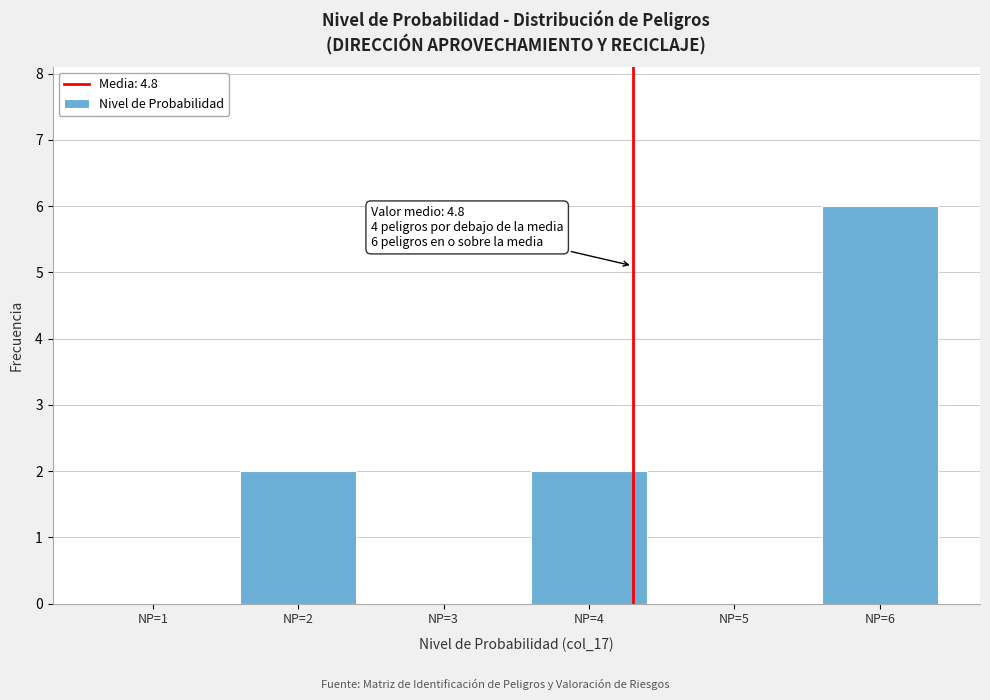

Reading left to right, extract all data points from this chart.

NP=1=0	NP=2=2	NP=3=0	NP=4=2	NP=5=0	NP=6=6